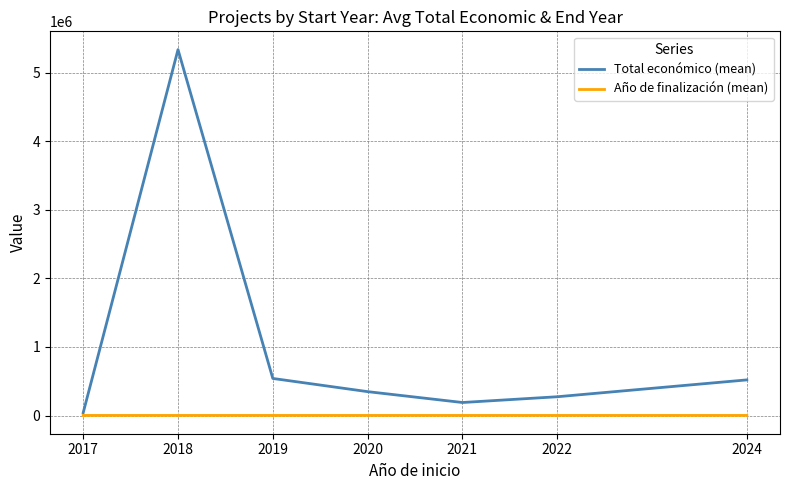

The value of Total económico (mean) at 2021 is 190508.8. True or false?

True